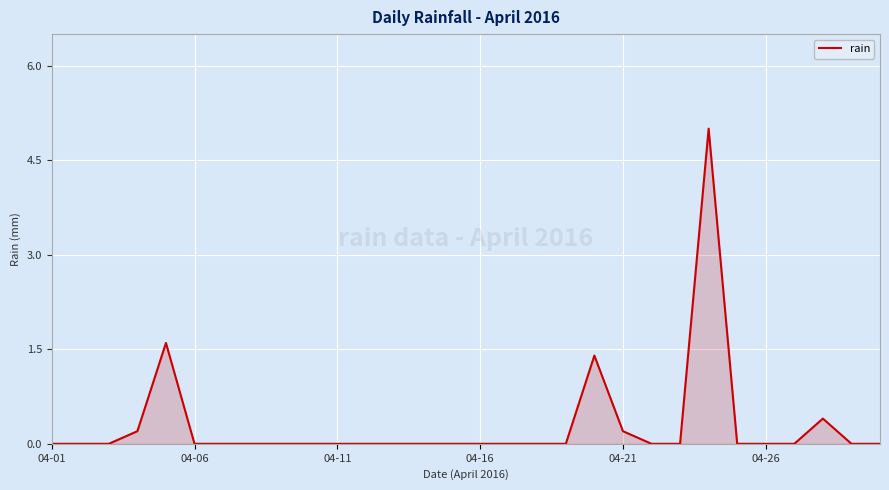

Count the number of categories in the chart.

30